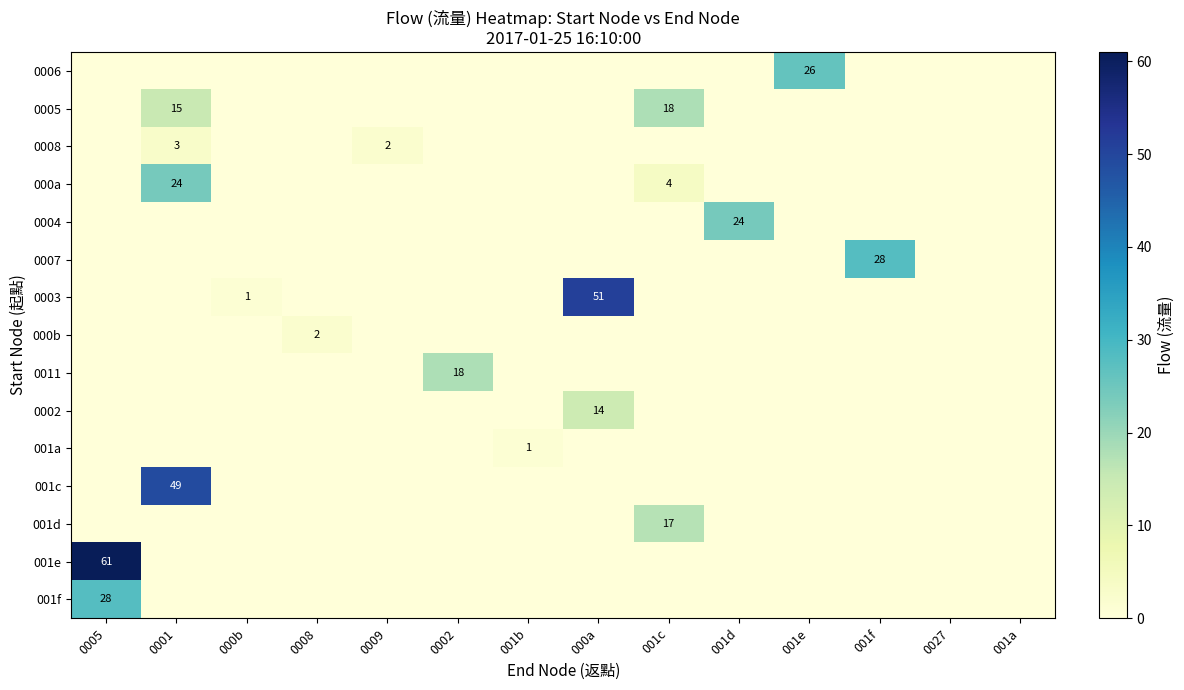

The value of 0002 at 000a is 14. True or false?

True